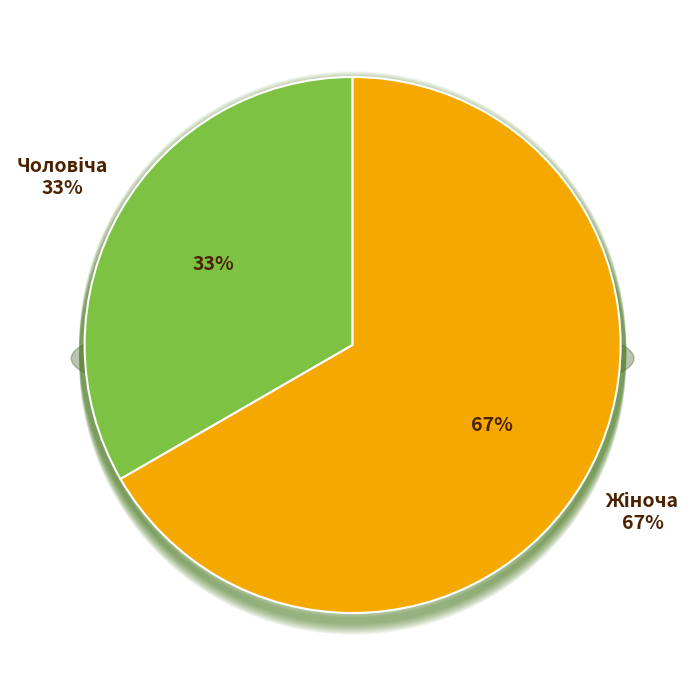

True or false: Жіноча accounts for 56% of the total.

False